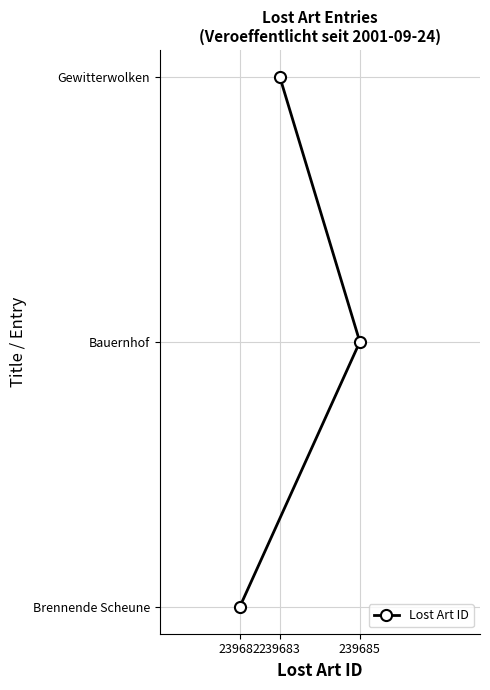

Rank the categories by value from lowest to highest.

239683, 239685, 239682